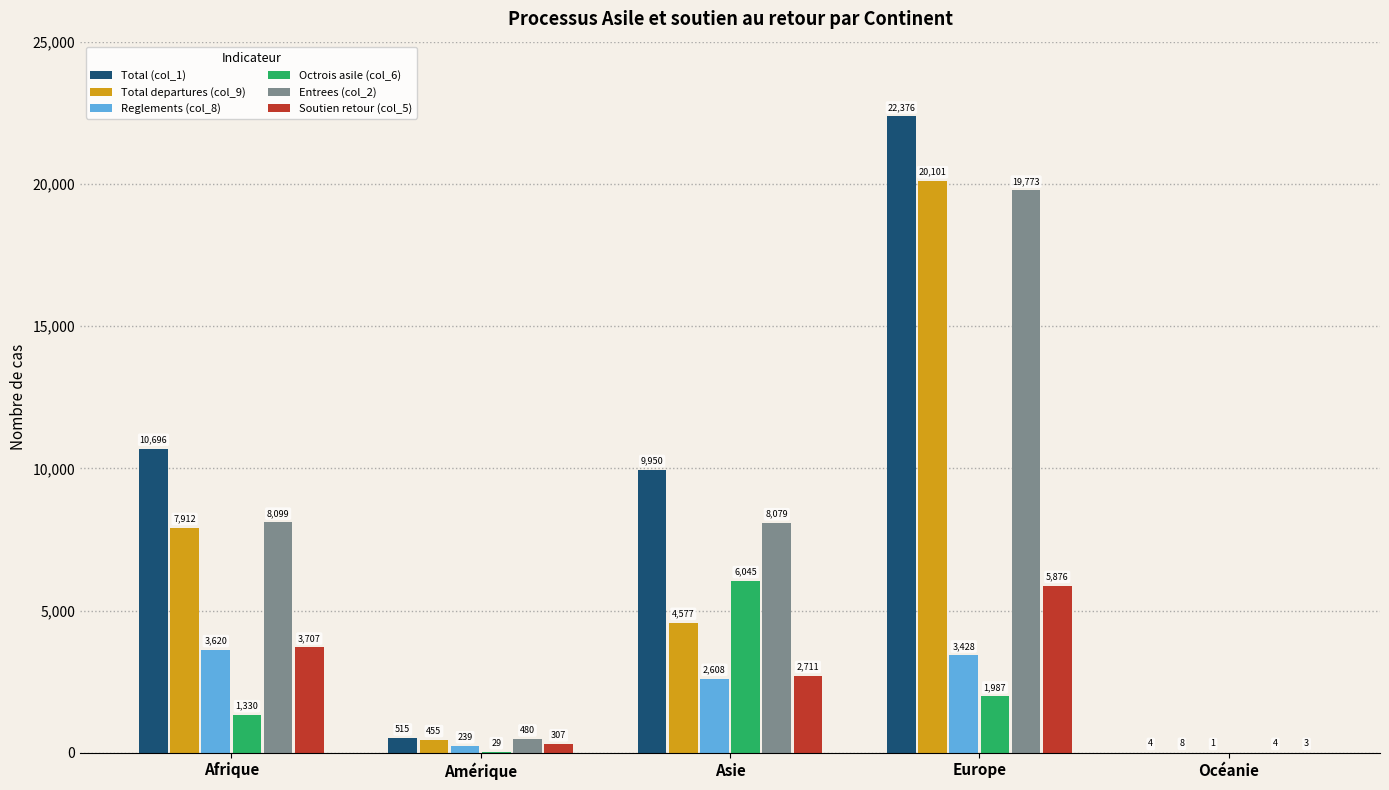

What is the maximum value for Total (col_1)?

22376